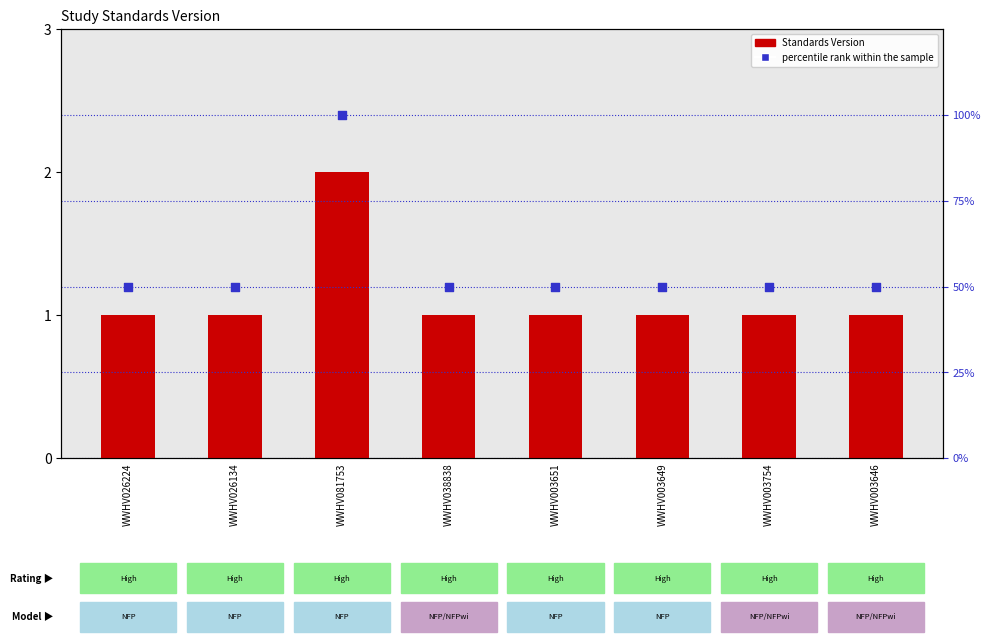

Which series reaches the maximum Y coordinate?

percentile rank within the sample